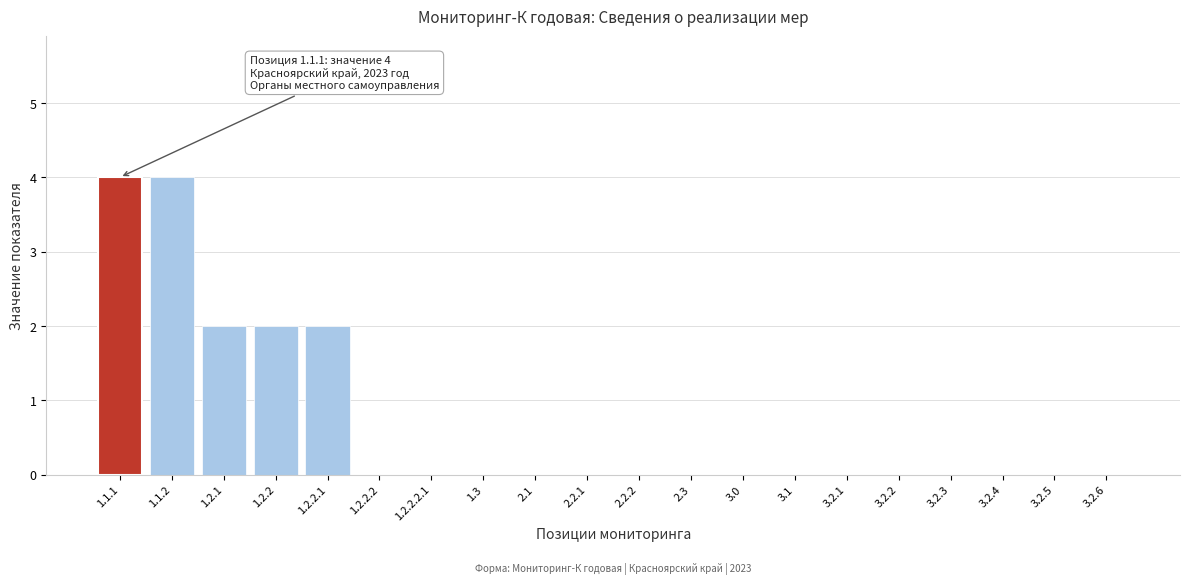

Reading left to right, list all the values displayed in this chart.

1.1.1=4	1.1.2=4	1.2.1=2	1.2.2=2	1.2.2.1=2	1.2.2.2=0	1.2.2.2.1=0	1.3=0	2.1=0	2.2.1=0	2.2.2=0	2.3=0	3.0=0	3.1=0	3.2.1=0	3.2.2=0	3.2.3=0	3.2.4=0	3.2.5=0	3.2.6=0